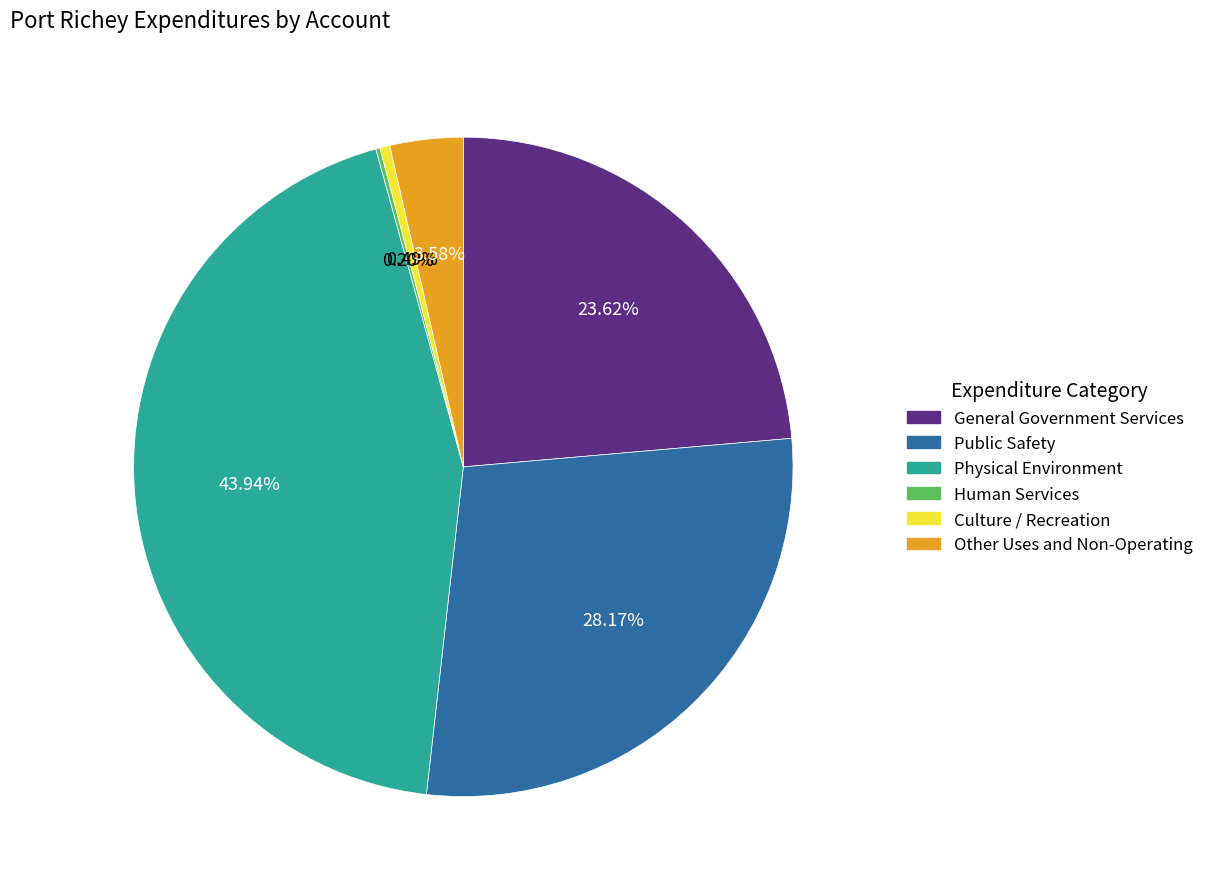

What is the largest slice in the pie chart?

Physical Environment